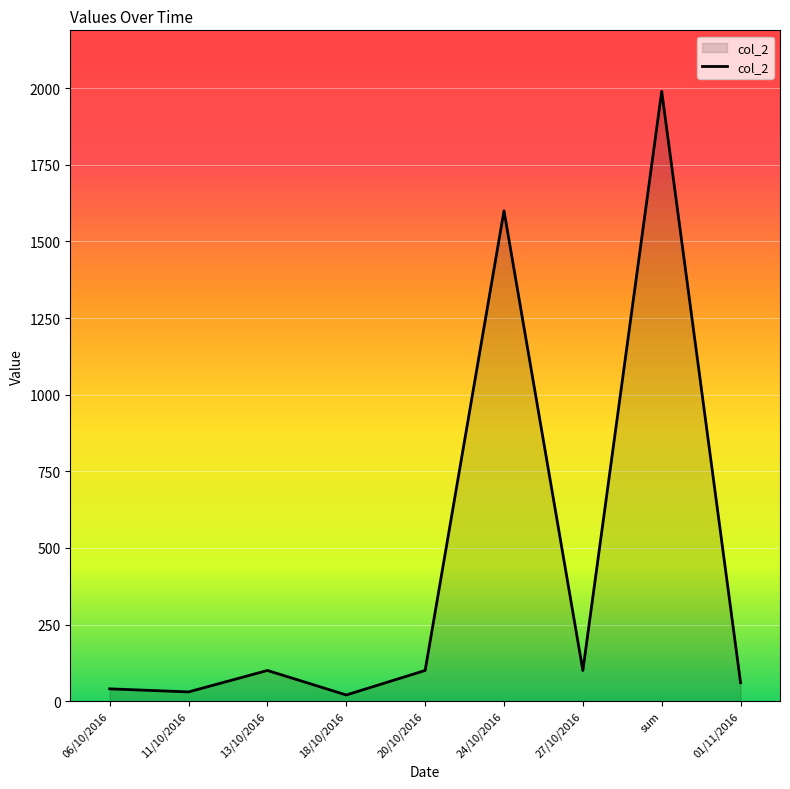

Reading right to left, extract all data points from this chart.

01/11/2016=60	sum=1990	27/10/2016=100	24/10/2016=1600	20/10/2016=100	18/10/2016=20	13/10/2016=100	11/10/2016=30	06/10/2016=40